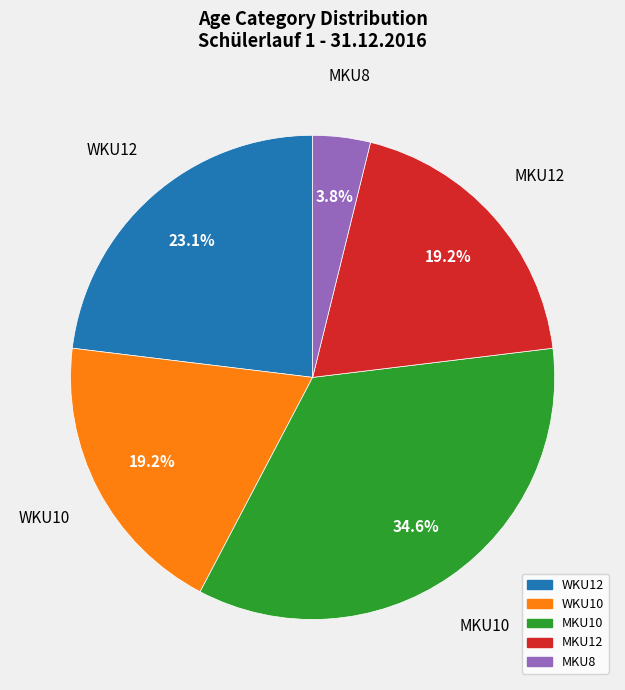

To the nearest percent, what portion does MKU10 represent?

35%